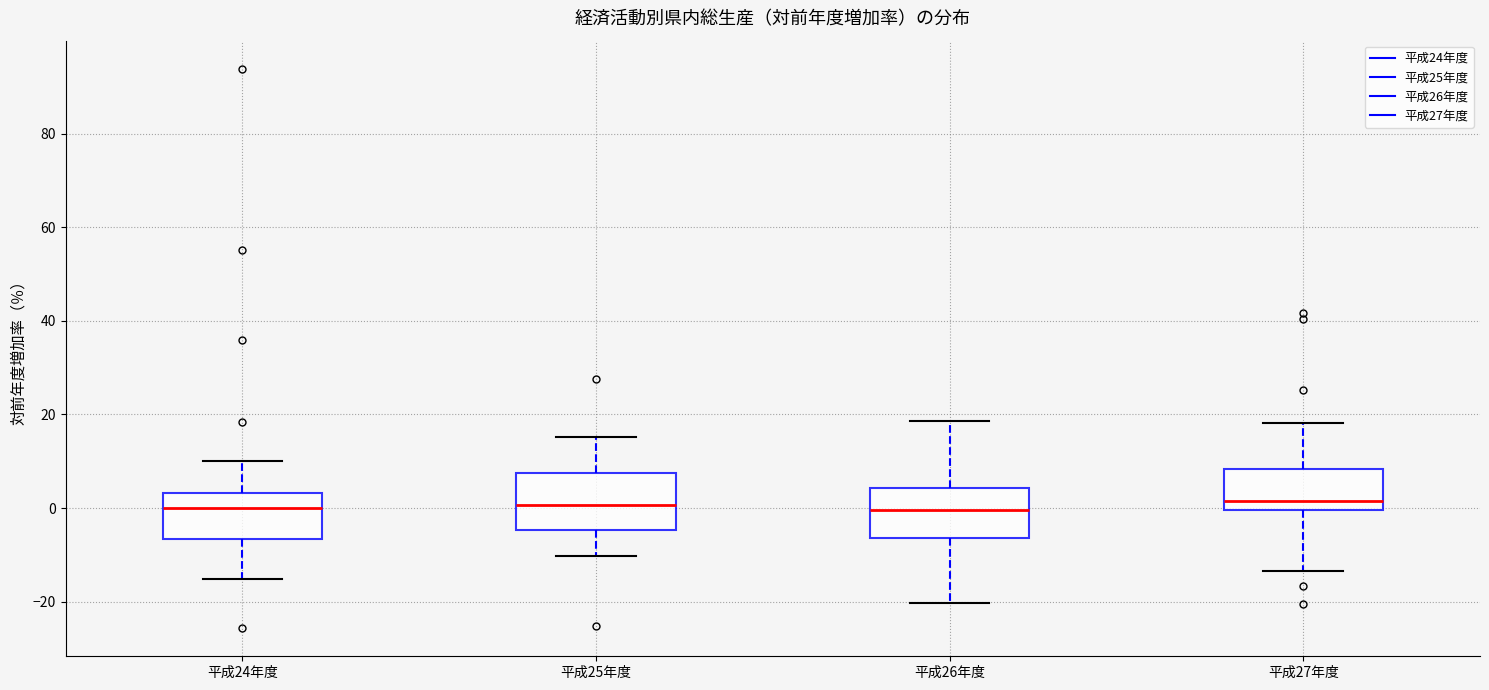

Reading left to right, read every box against the y-axis: the position of its median line, the range the box covers, and the ends of its whiskers. The values are not printed on the chart, so give them approximately, as read against the axis.

平成24年度: median 0, box -6 to 4, whiskers -16 to 10
平成25年度: median 0, box -4 to 8, whiskers -10 to 16
平成26年度: median 0, box -6 to 4, whiskers -20 to 18
平成27年度: median 2, box 0 to 8, whiskers -14 to 18